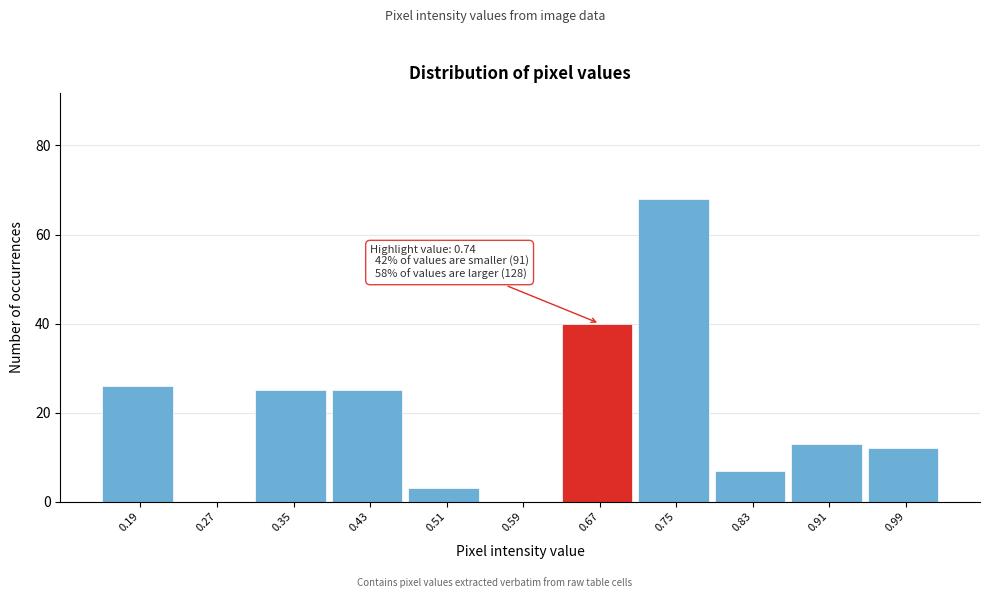

Reading left to right, what are all the values shown in this chart?

0.19=26	0.27=0	0.35=25	0.43=25	0.51=3	0.59=0	0.67=40	0.75=68	0.83=7	0.91=13	0.99=12